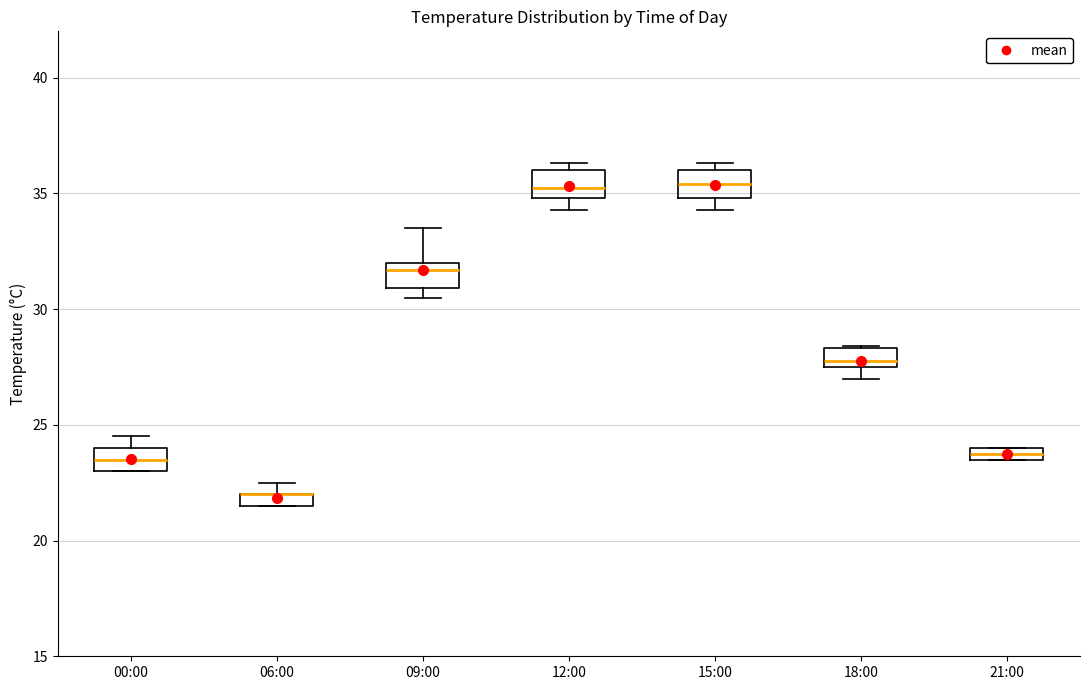

Where does the median line of the box for 00:00 sit on the y-axis? The values are not printed on the chart, so give them approximately, as read against the axis.

23.5